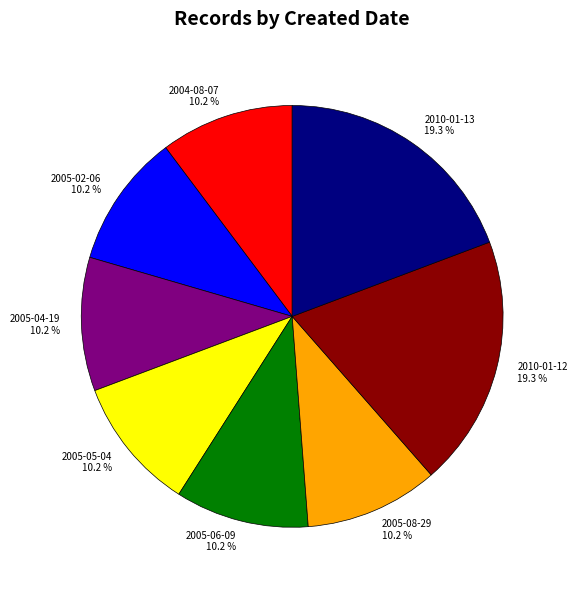

Approximately how many times larger is the value at 2005-05-04 compared to 2004-08-07?

1.0